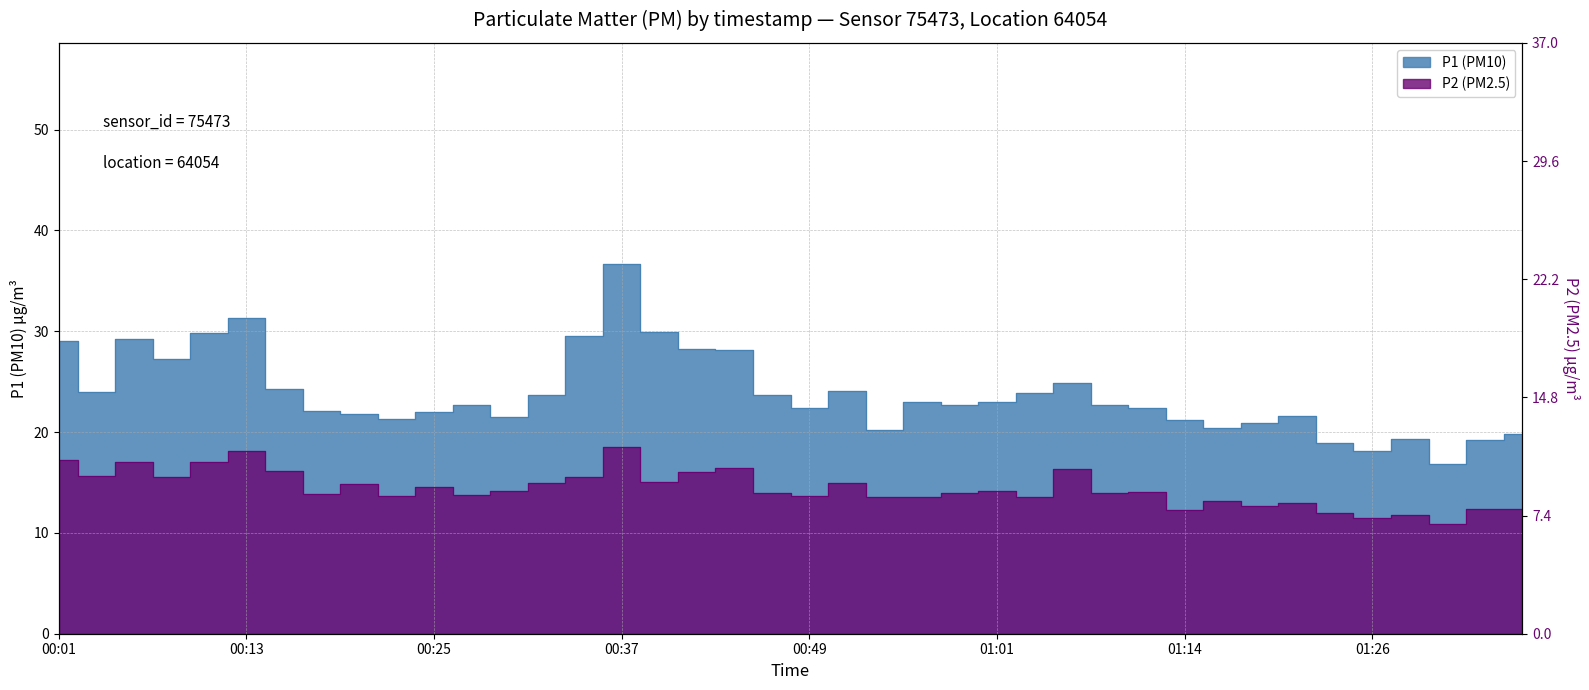

Where does the P1 (PM10) series first go above 22?

00:01